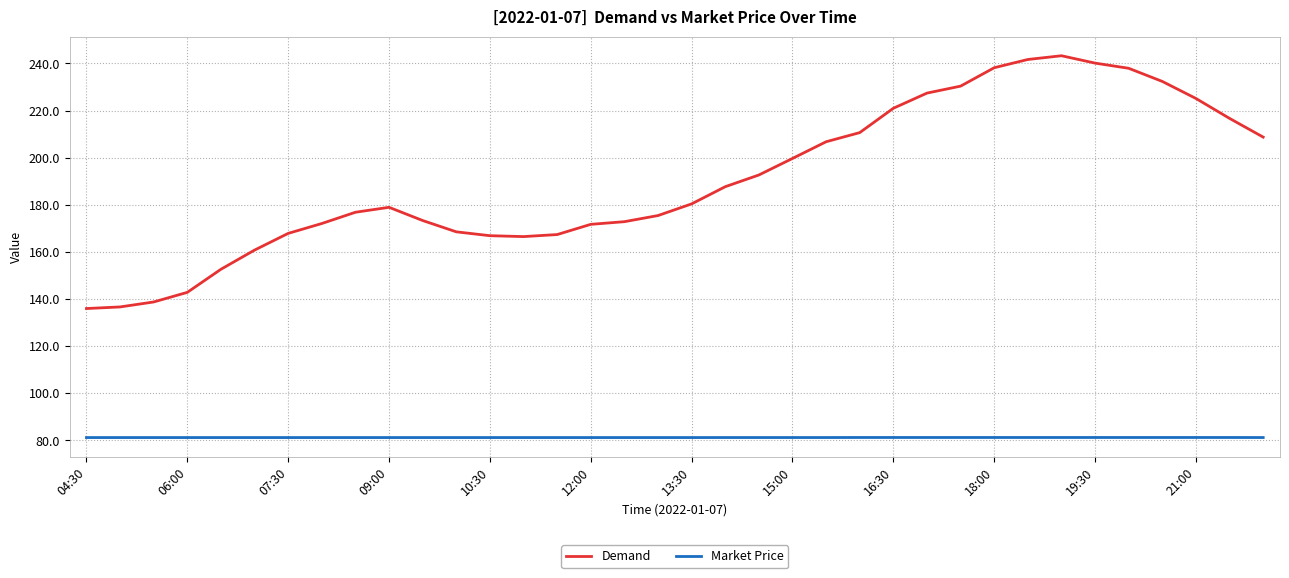

Which series has the widest spread of values?

Demand